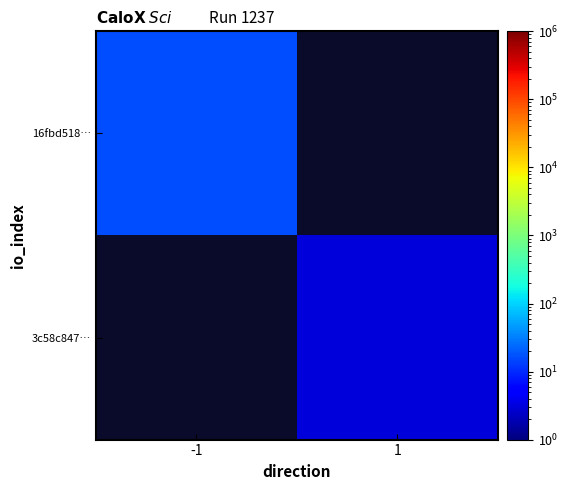

Rank the categories by 3c58c847… value from lowest to highest.

-1, 1